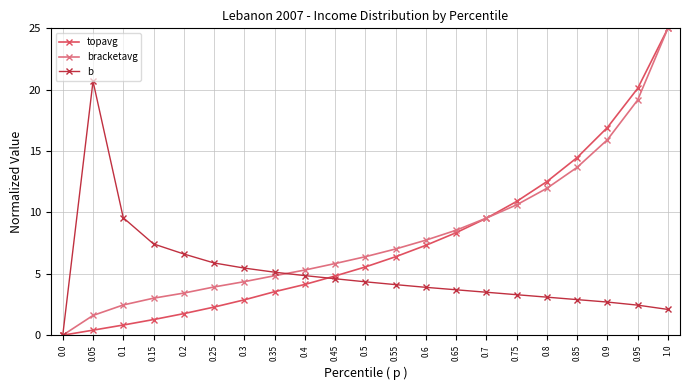

How many negative values does the b series have?

1